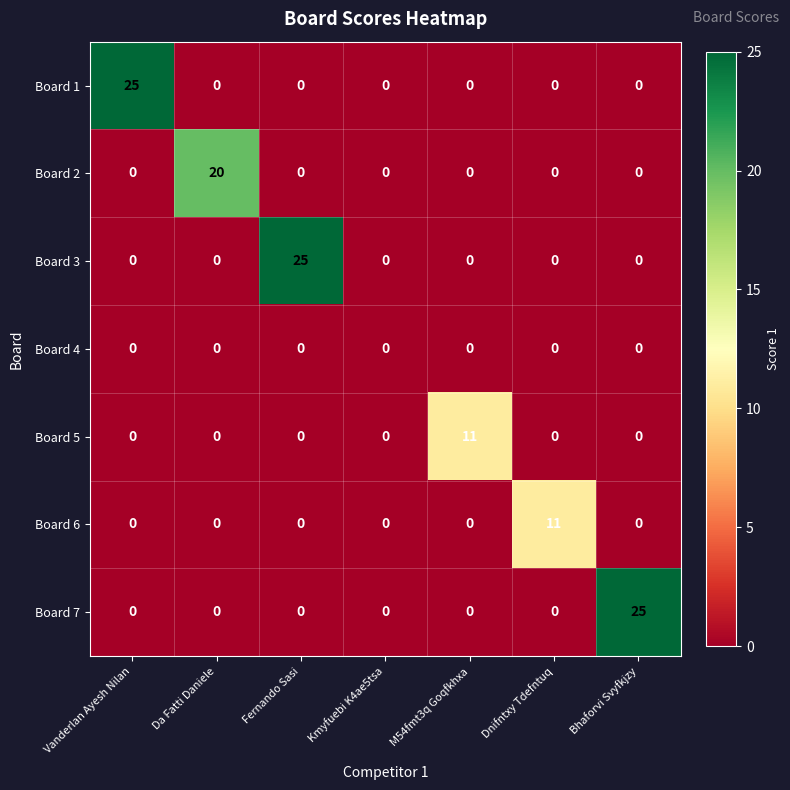

What is the maximum value for Board 3?

25